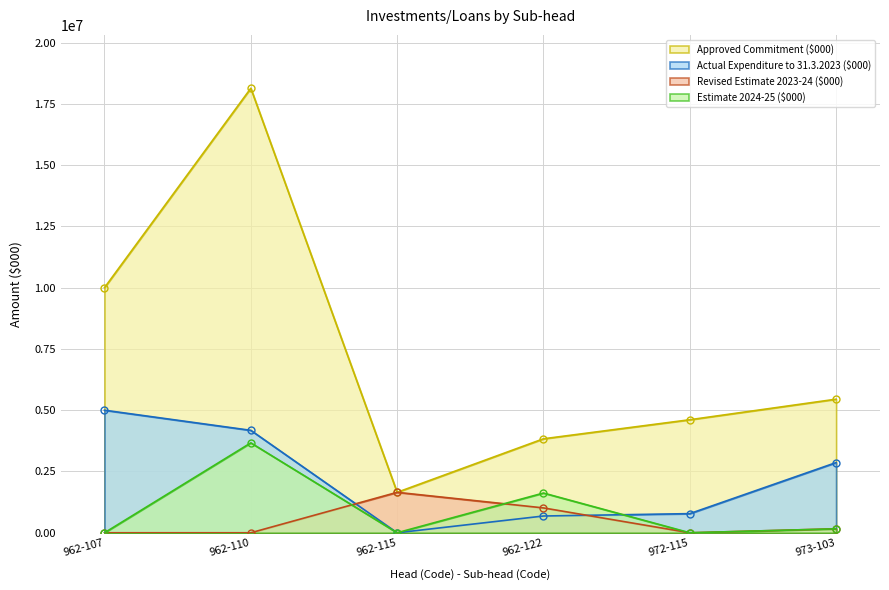

True or false: Revised Estimate 2023-24 ($000) and Actual Expenditure to 31.3.2023 ($000) intersect in this chart.

True